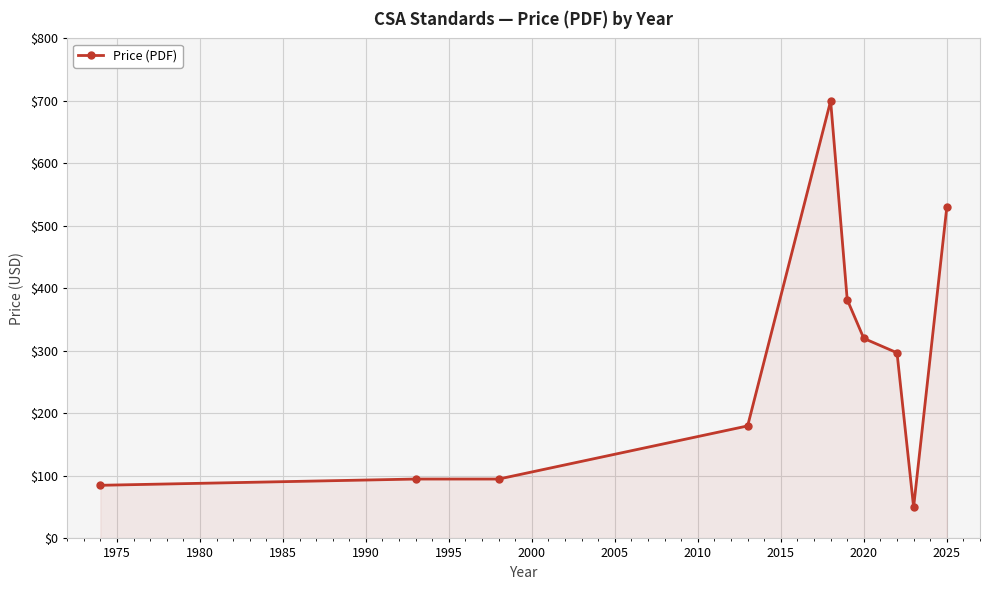

Reading right to left, extract all data points from this chart.

530	50	297	320	382	700	180	95	95	85